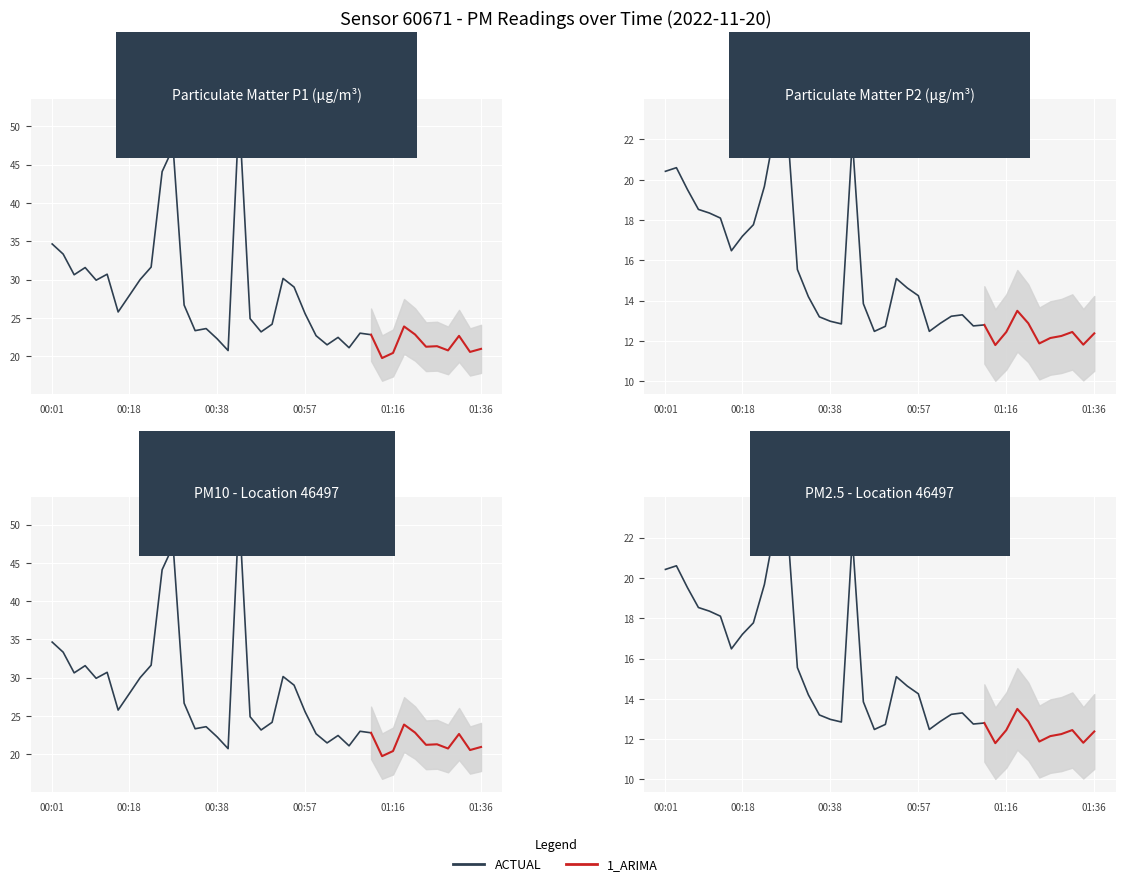

What is the spread (max minus min) of values at 00:50?

11.4